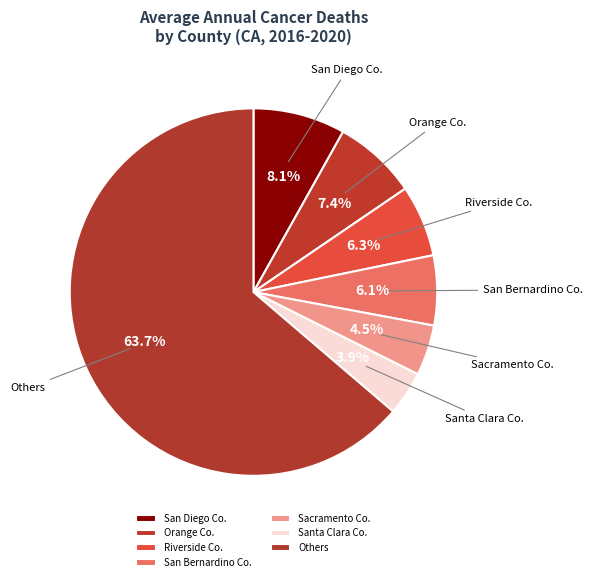

Does any single category account for the majority?

Yes